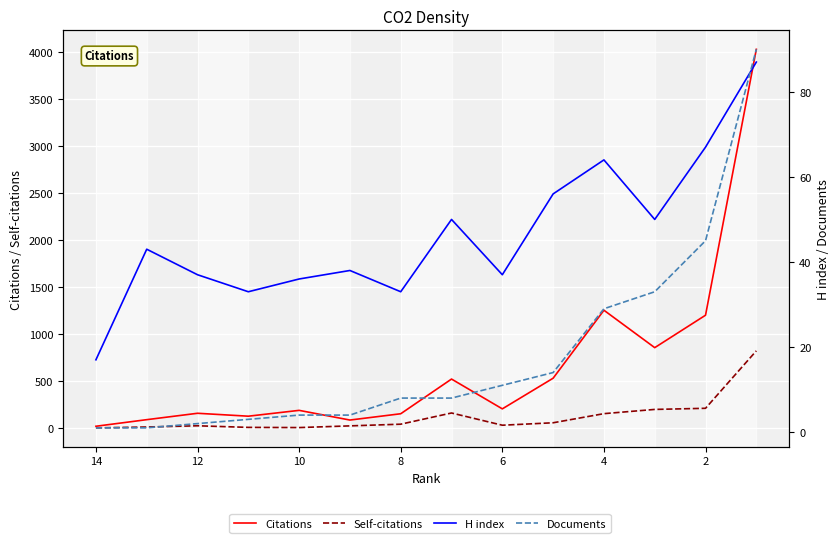

Count the number of data series in this chart.

4